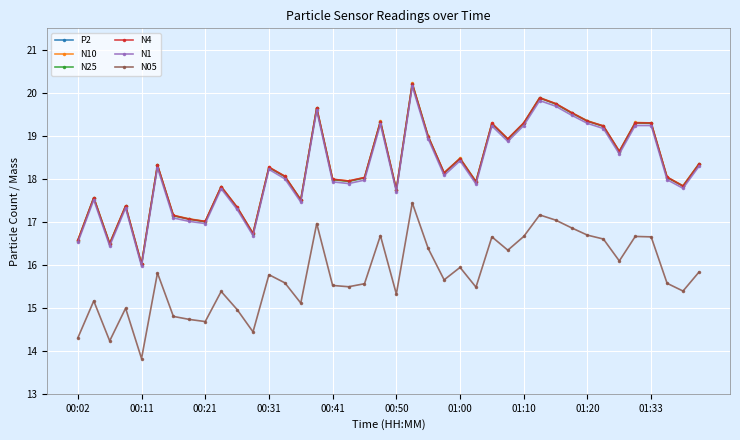

What is the highest value of the N05 series?

17.4